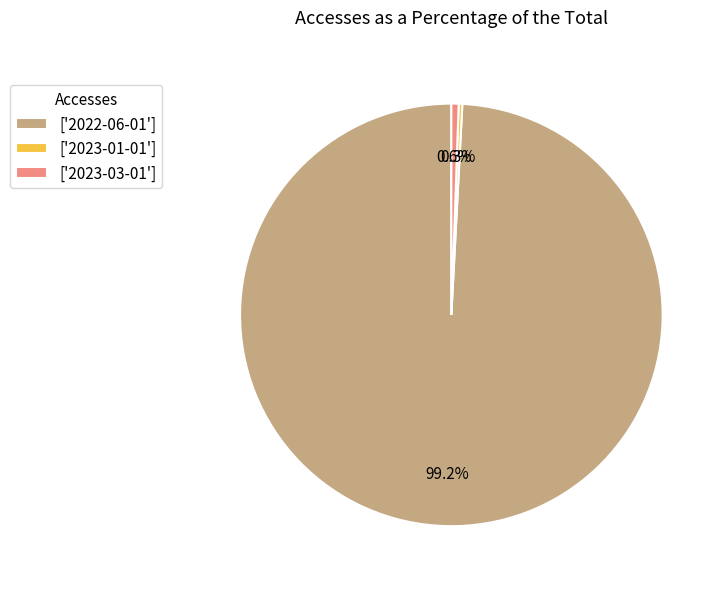

Which has a higher value, ['2023-03-01'] or ['2022-06-01']?

['2022-06-01']